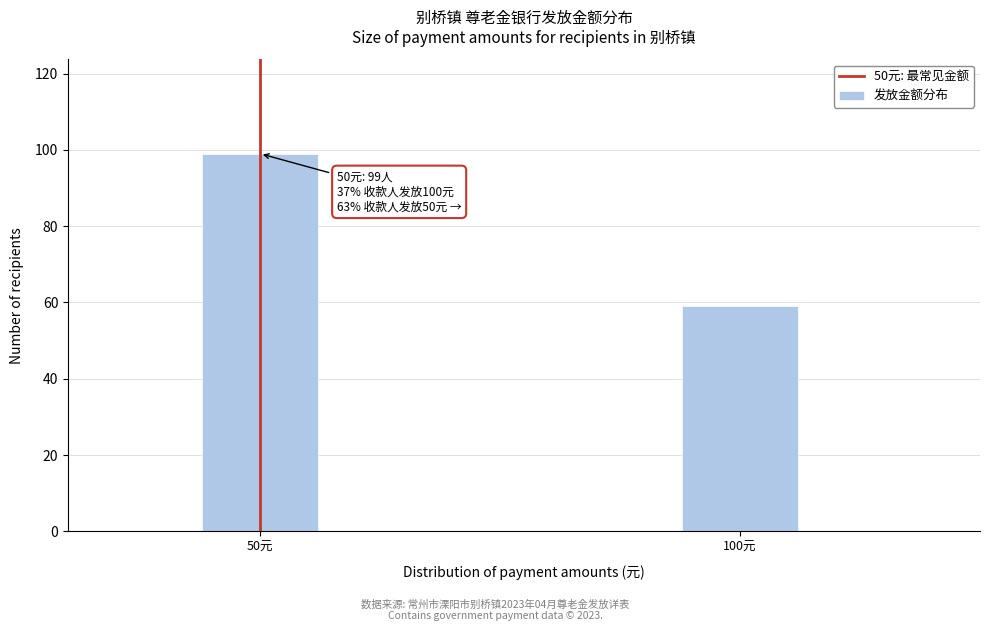

Reading left to right, what are all the values shown in this chart?

99	59